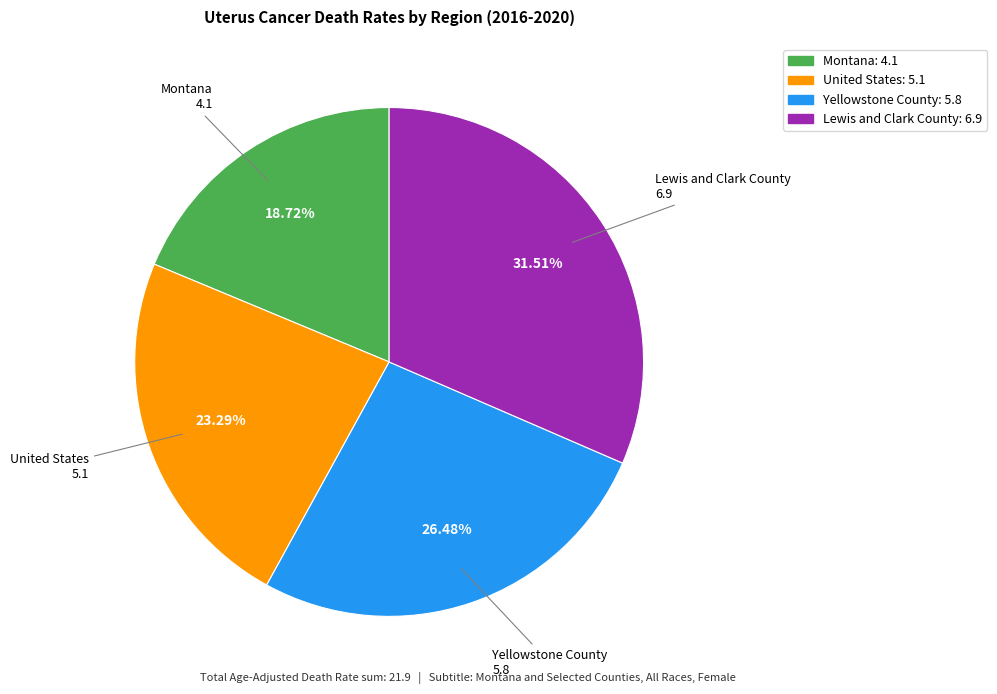

To the nearest percent, what portion does Lewis and Clark County represent?

32%